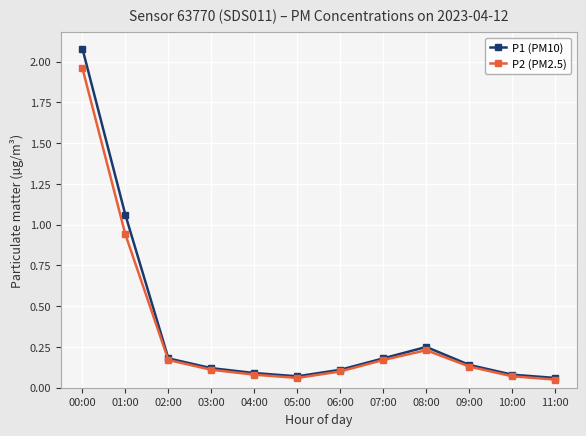

Is the value of P1 (PM10) at 10:00 greater than the value of P2 (PM2.5) at 03:00?

No